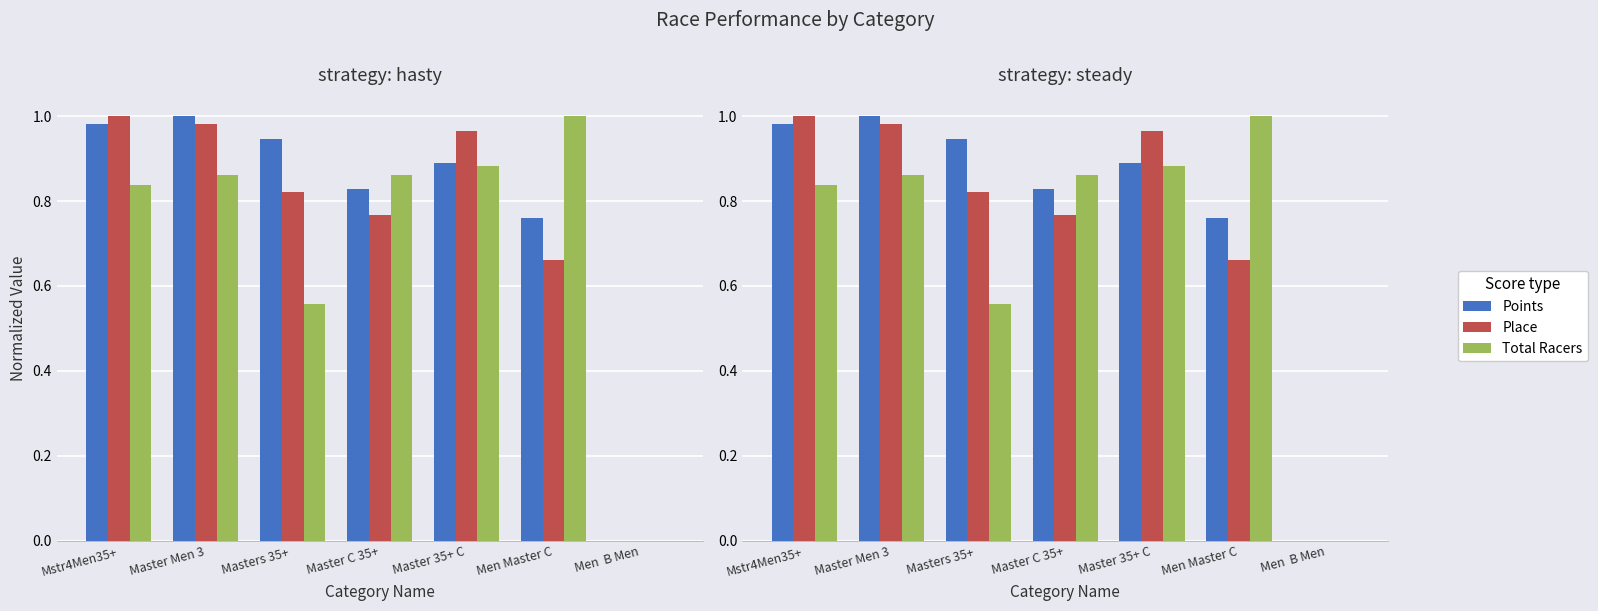

What is the total value across all series at Master 35+ C?

2.7